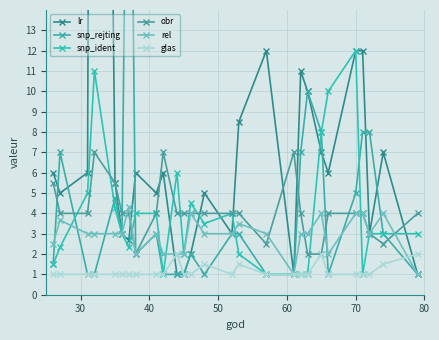

How many series are shown in this chart?

6